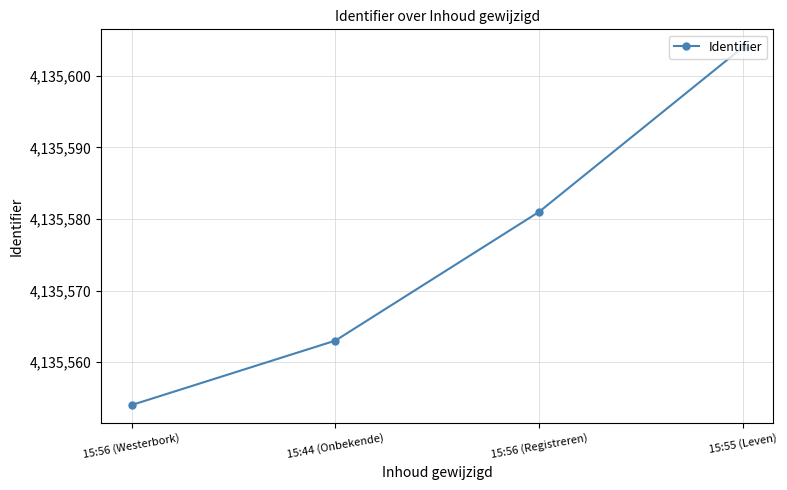

What position from the right is 15:56 (Registreren)?

2